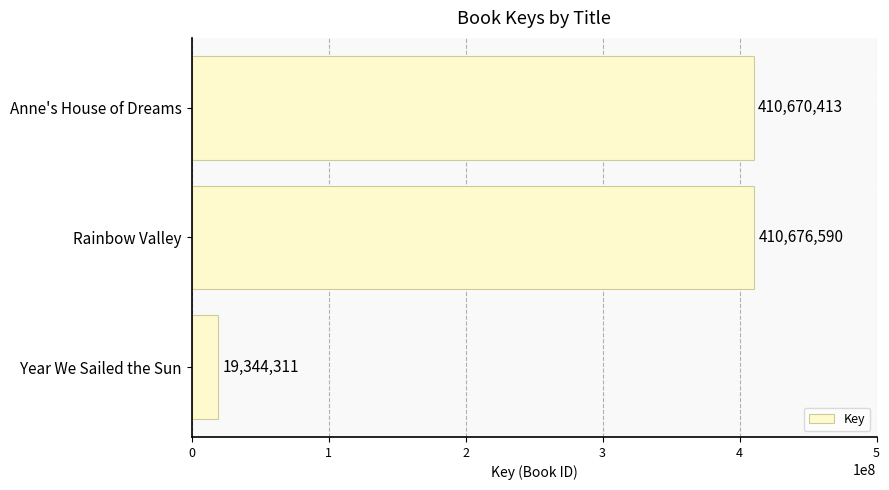

List the labels in order of value, smallest first.

Year We Sailed the Sun, Anne's House of Dreams, Rainbow Valley